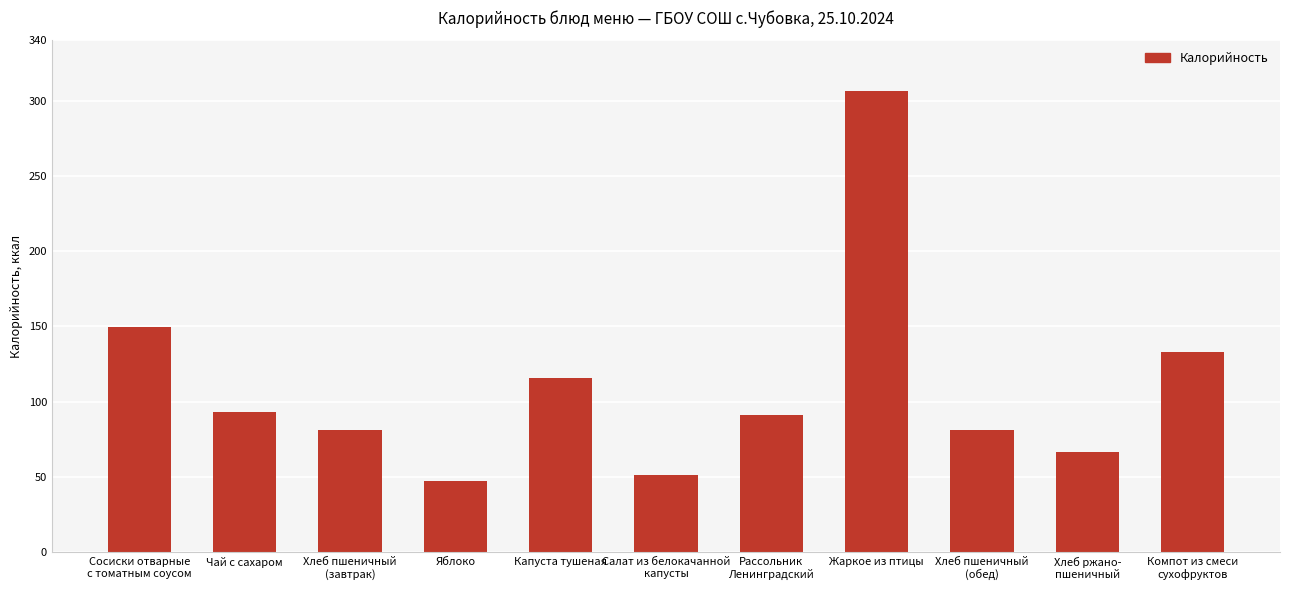

How many data points are less than 90?

5